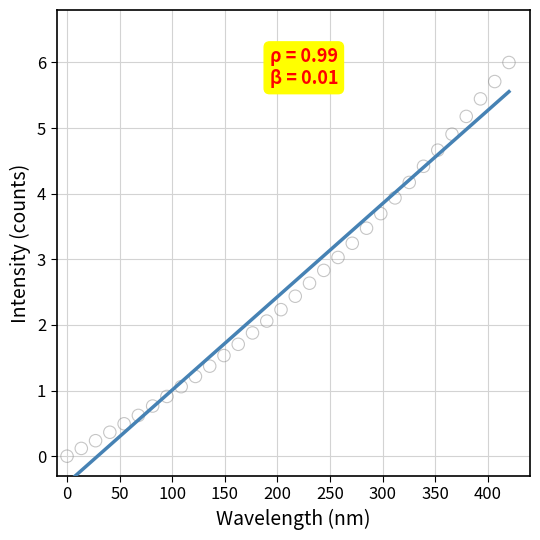

What is the range of Y values (max minus min)?

6.0